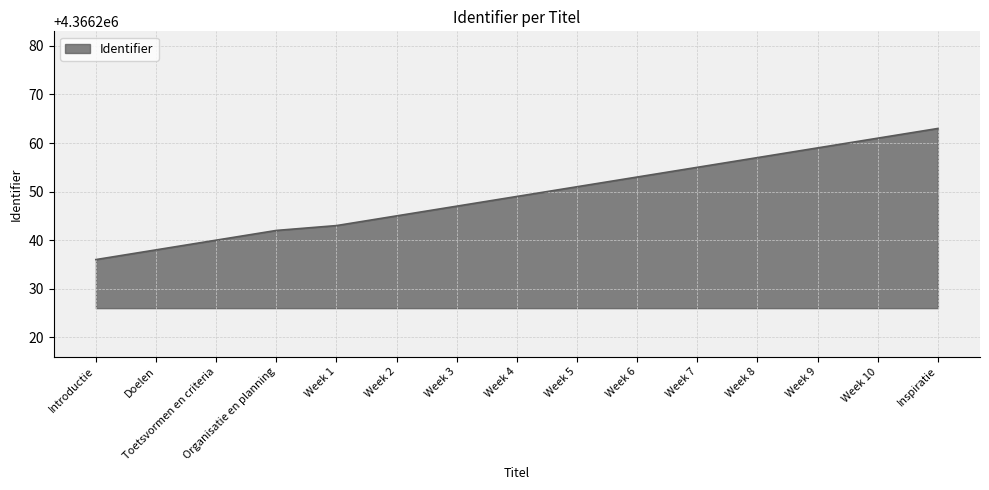

True or false: the data shows 4366263 at Inspiratie.

True